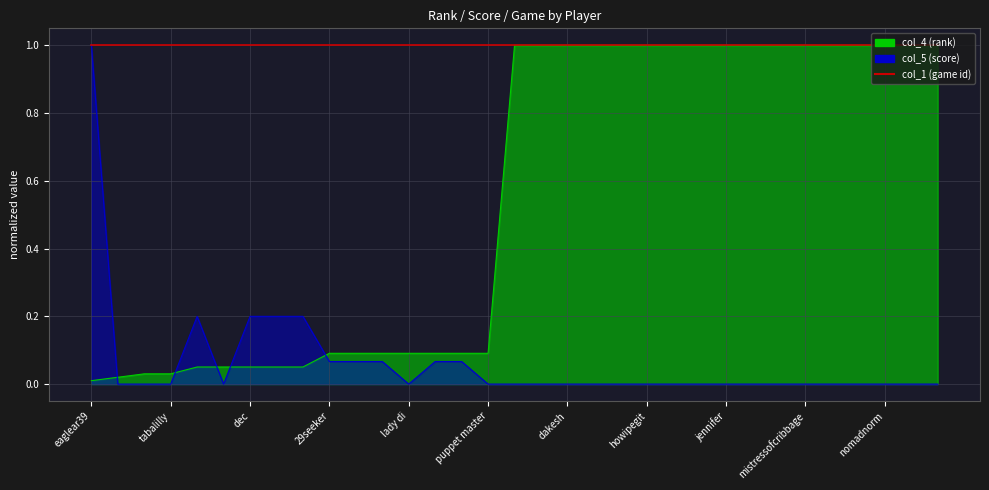

What position from the left is bigbagofun?

17